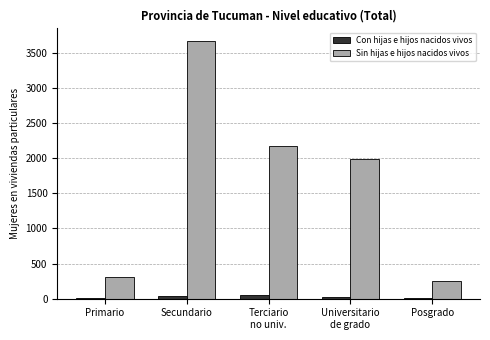

Is the value of Sin hijas e hijos nacidos vivos at Terciario
no univ. greater than the value of Con hijas e hijos nacidos vivos at Universitario
de grado?

Yes